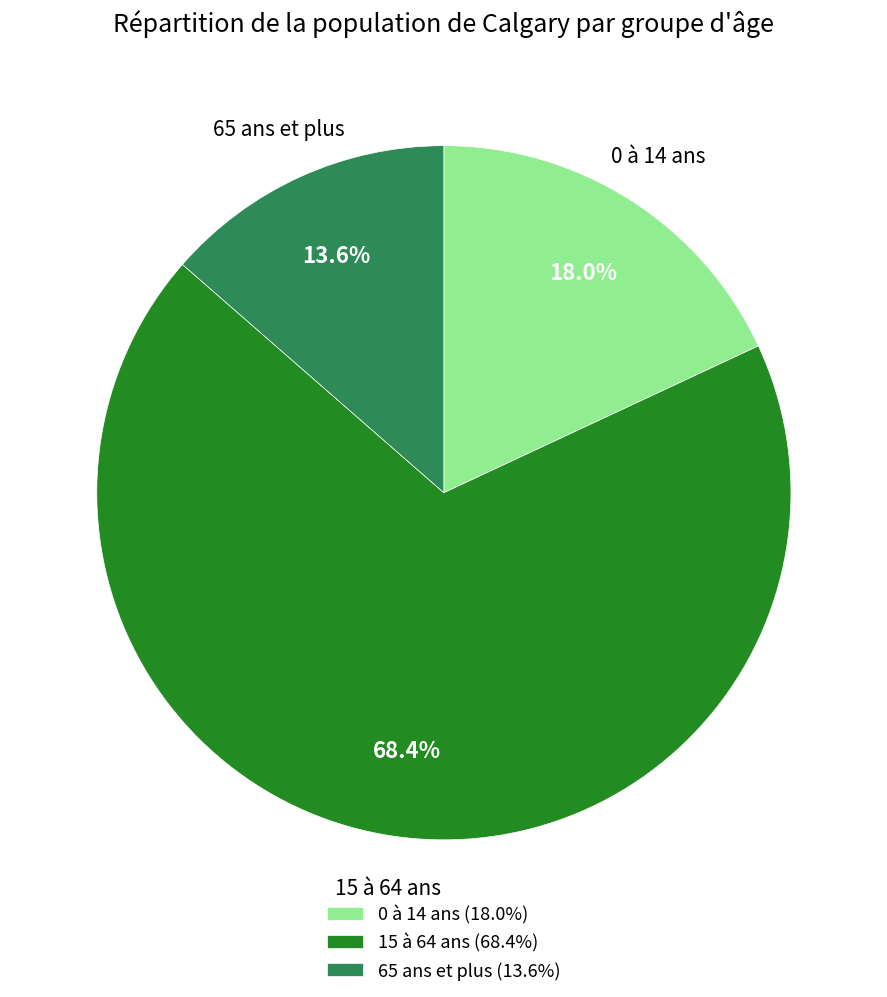

Combined, what portion of the pie is 15 à 64 ans and 0 à 14 ans?

86.4%